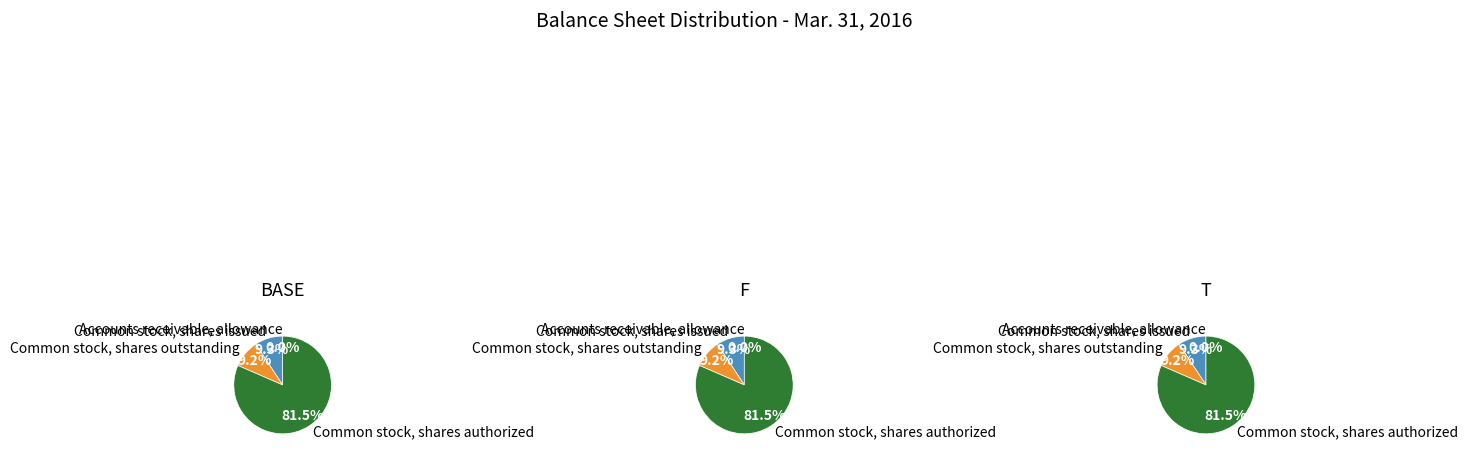

Rank the categories by value from lowest to highest.

Accounts receivable, allowance, Common stock, shares outstanding, Common stock, shares issued, Common stock, shares authorized